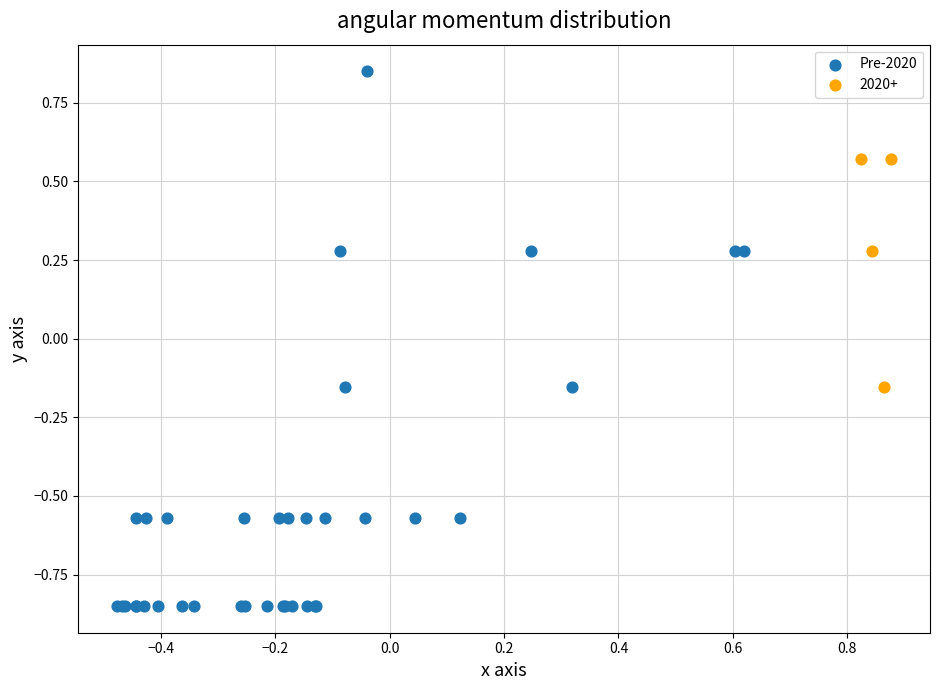

Which series contains the lowest Y value?

Pre-2020